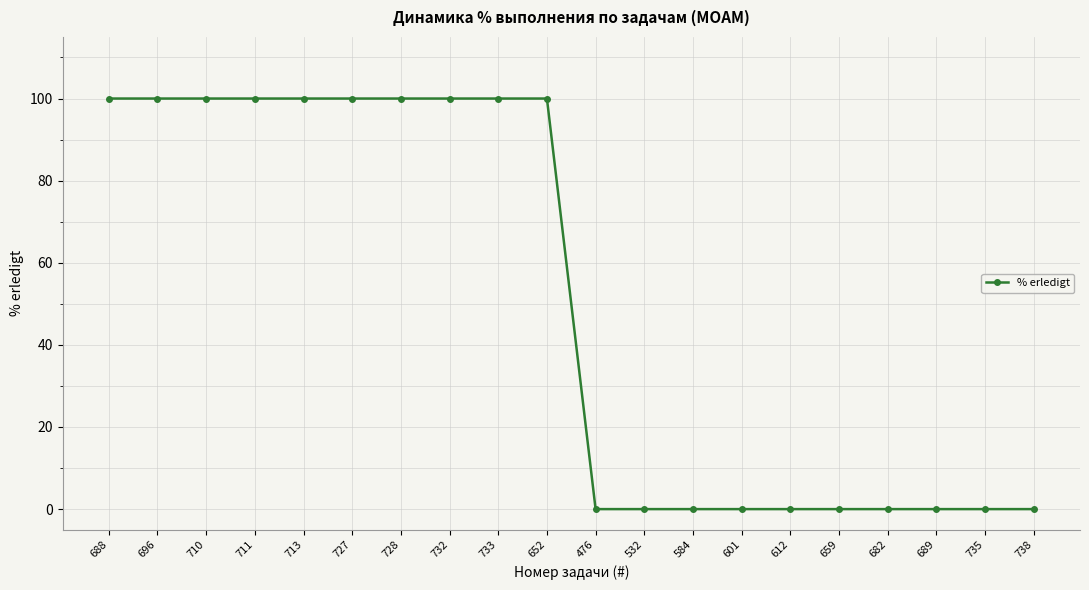

True or false: the data shows 100 at 727.

True